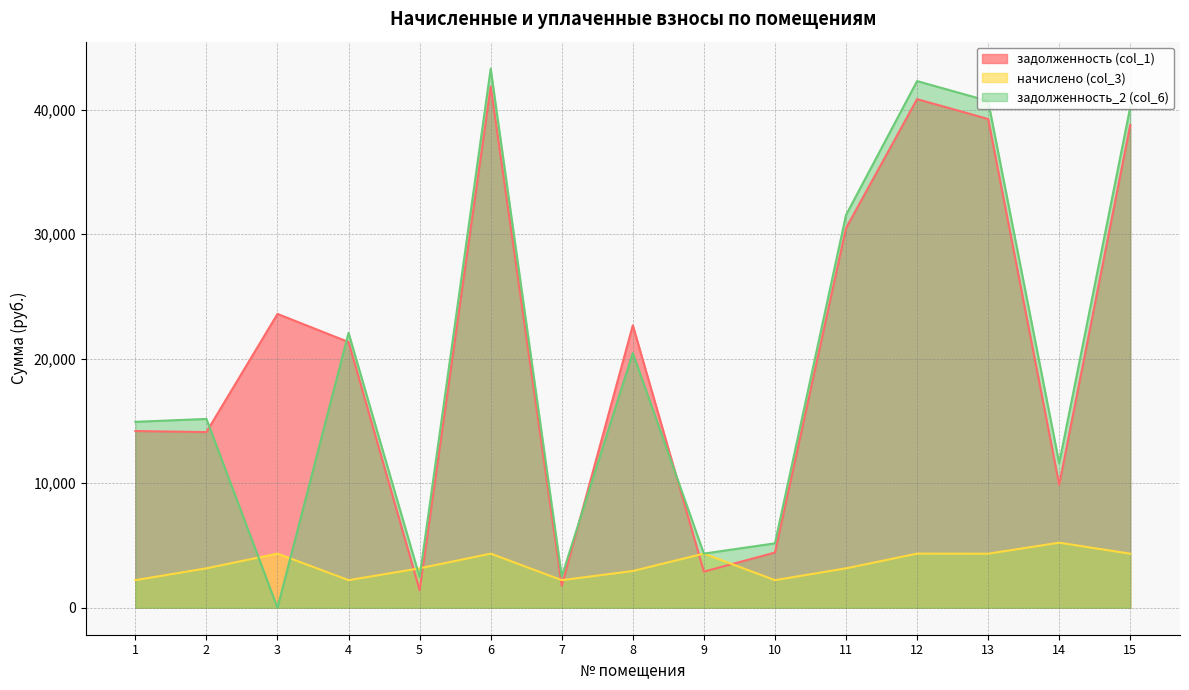

Rank the series at 5 from lowest to highest value.

задолженность (col_1), задолженность_2 (col_6), начислено (col_3)